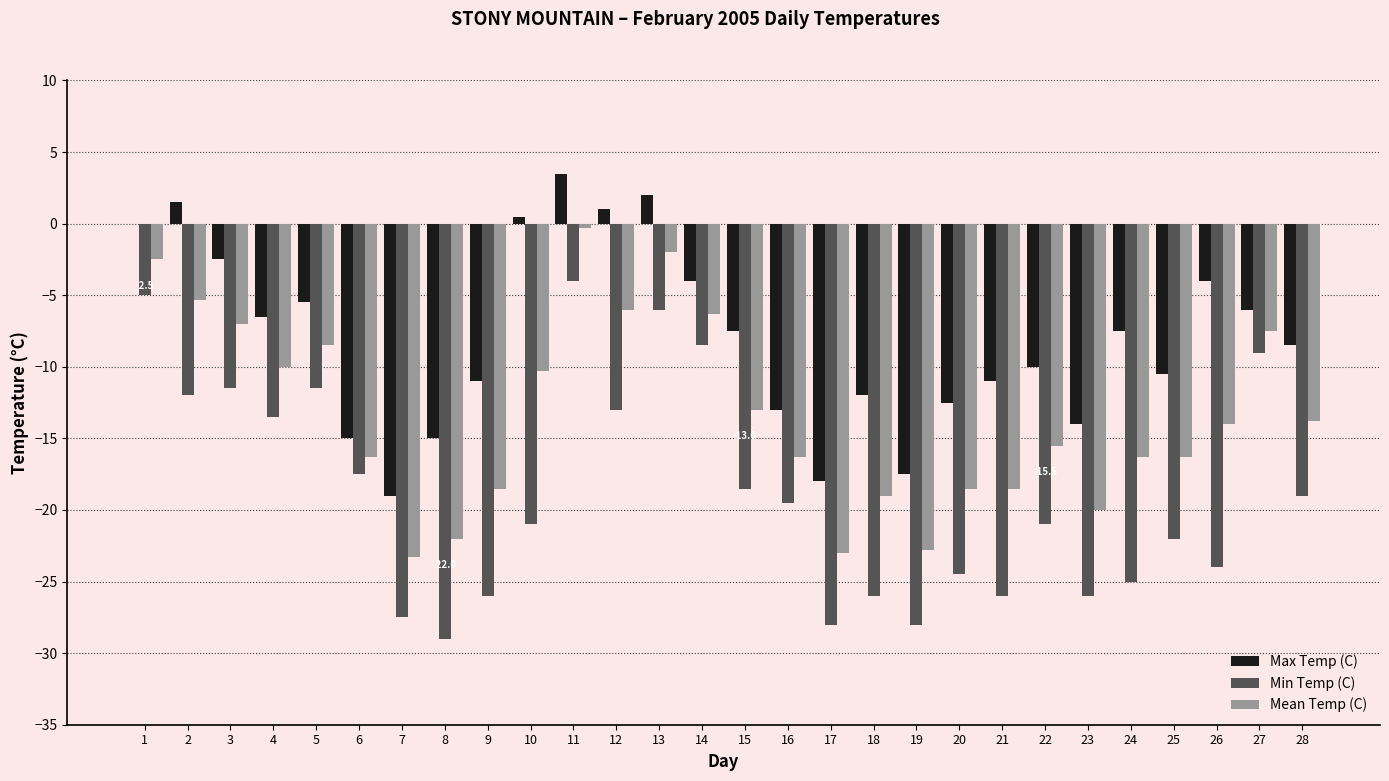

What is the total value across all series at 27?

-22.5